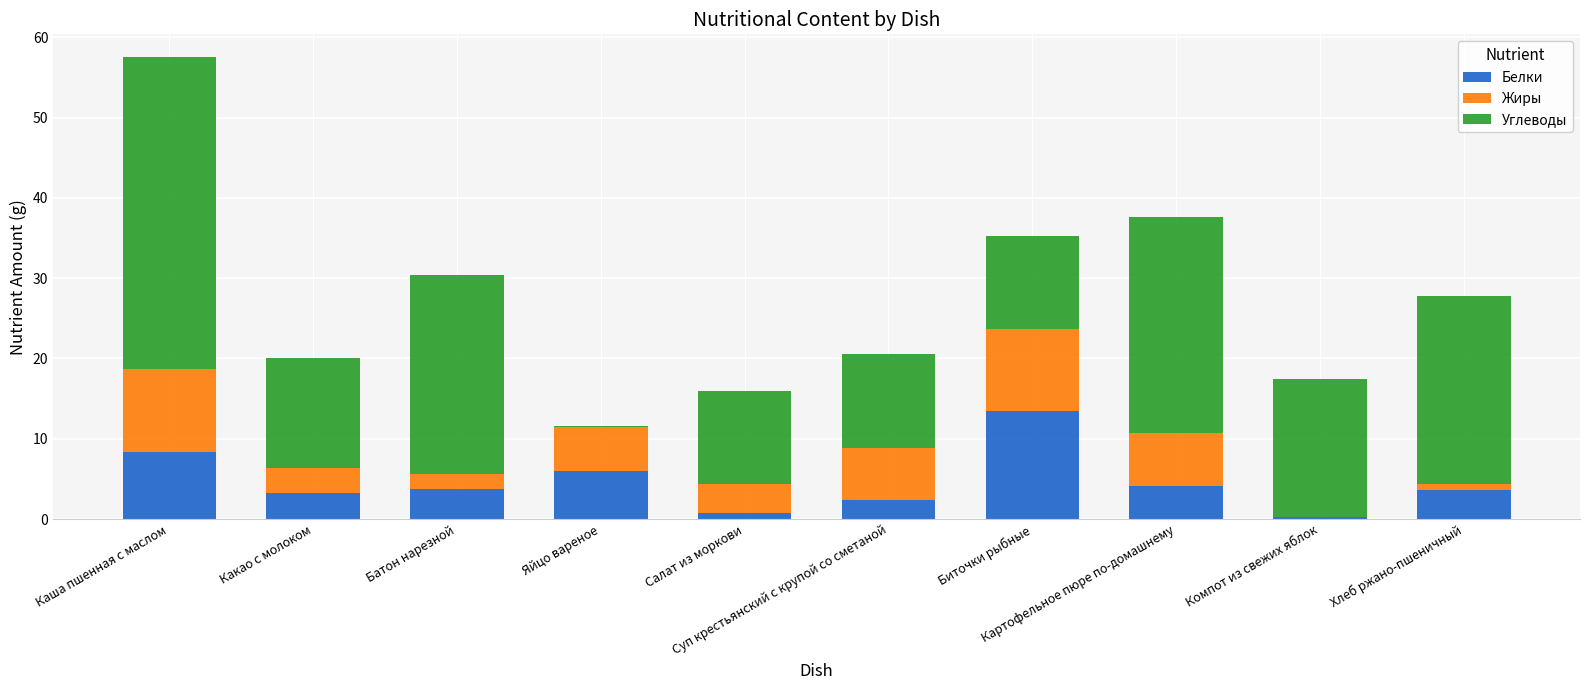

What is the highest value of the Белки series?

13.4